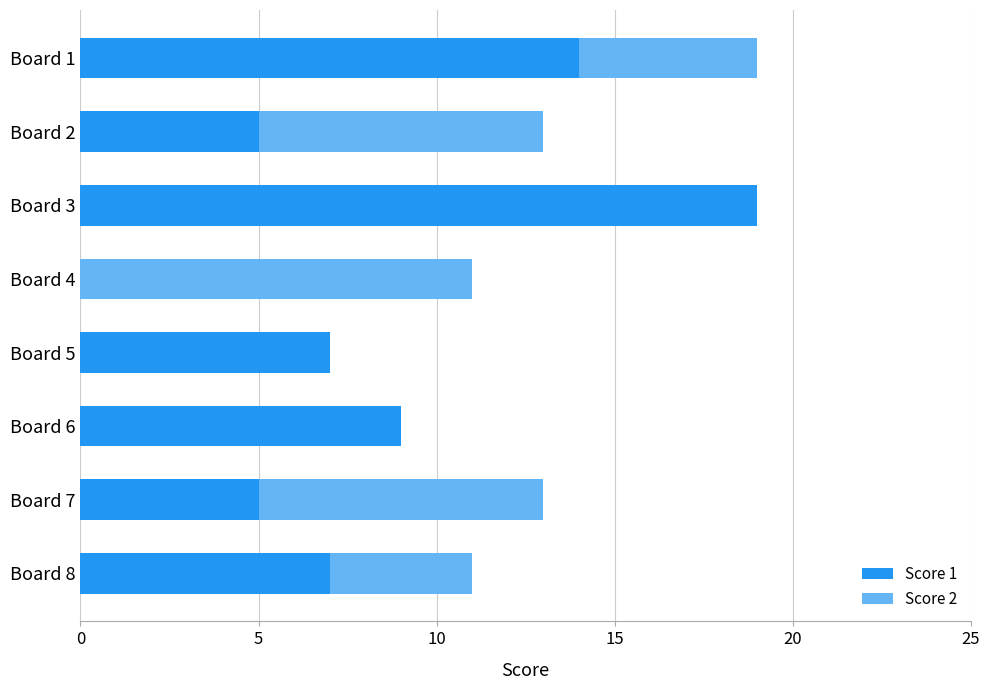

The Score 1 series shows 9 at Board 1. True or false?

False